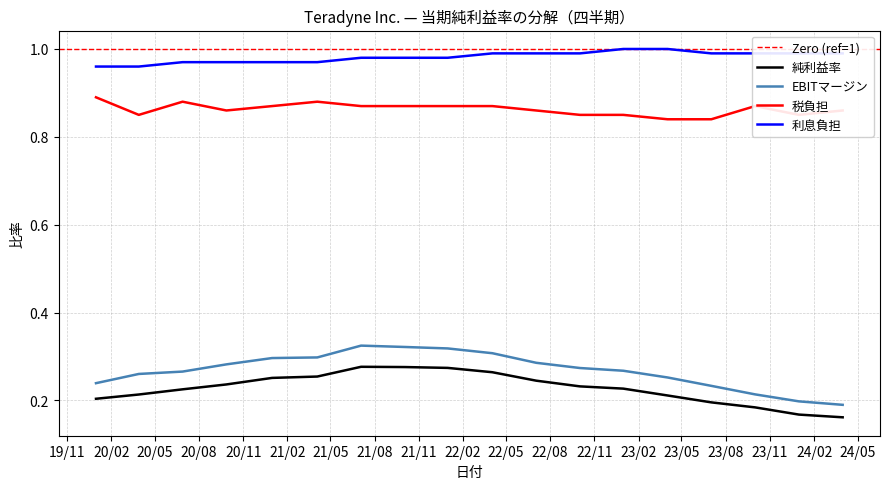

True or false: EBITマージン and 税負担 intersect in this chart.

False